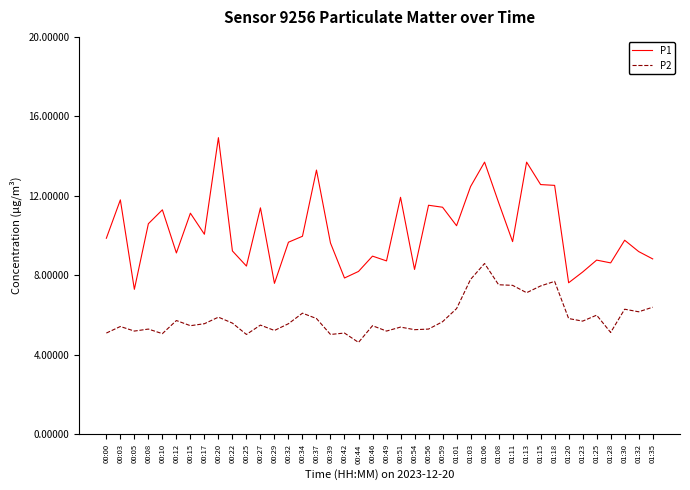

What is the minimum value for P2?

4.6